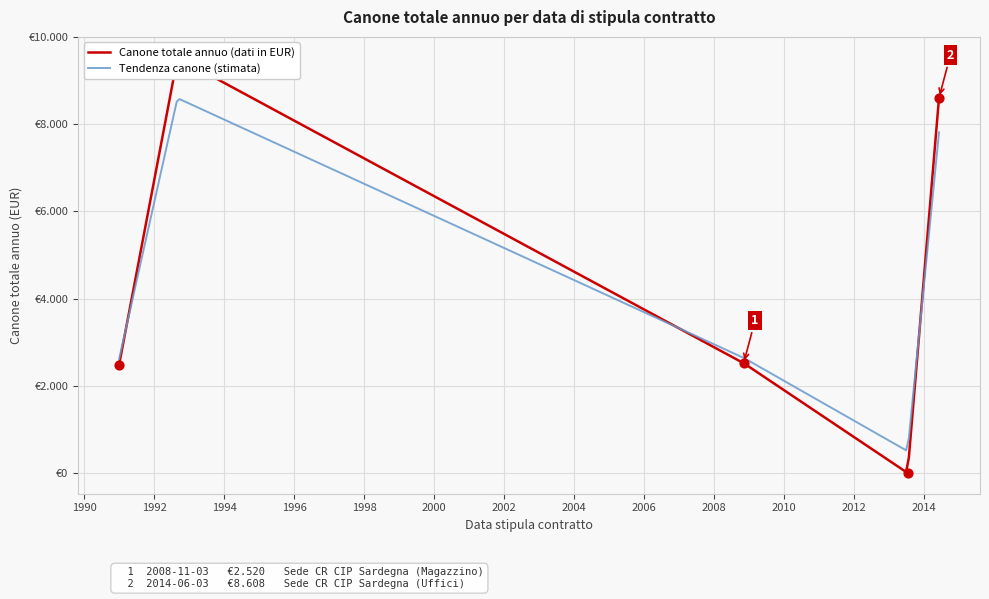

What is the change in value from 2008-11-03 to 2014-06-03?

+6088